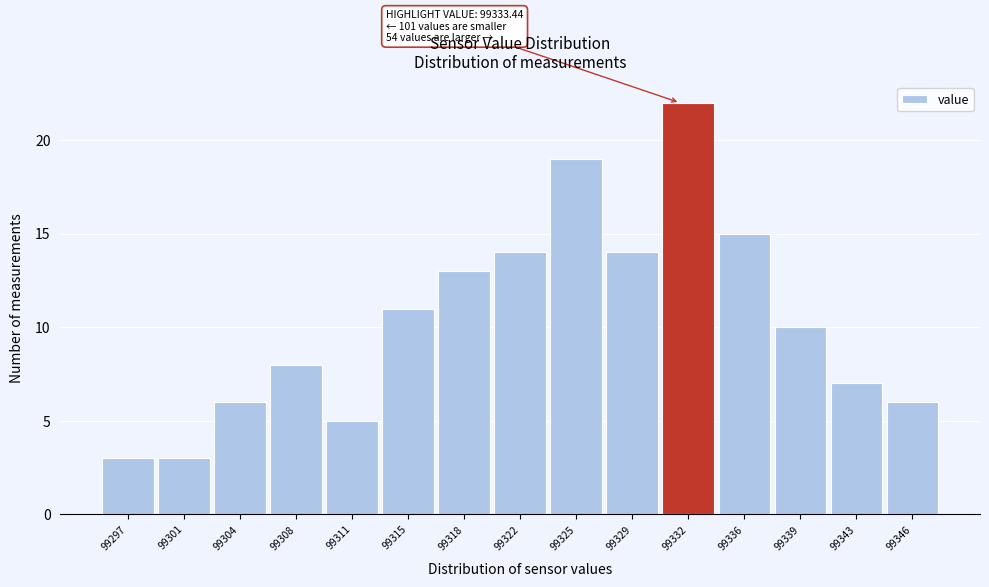

Reading left to right, transcribe all the data shown in this chart.

99297=3	99301=3	99304=6	99308=8	99311=5	99315=11	99318=13	99322=14	99325=19	99329=14	99332=22	99336=15	99339=10	99343=7	99346=6